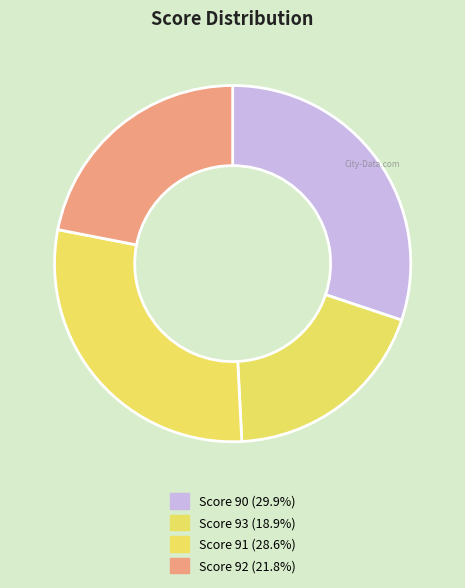

How many slices are in this pie chart?

4